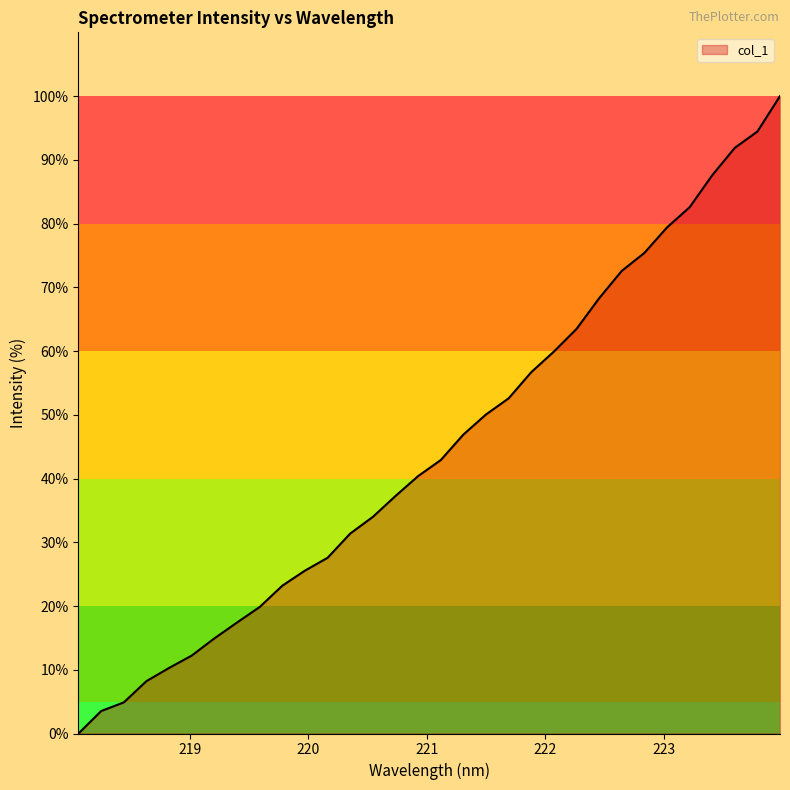

How many lines are shown in the chart?

1